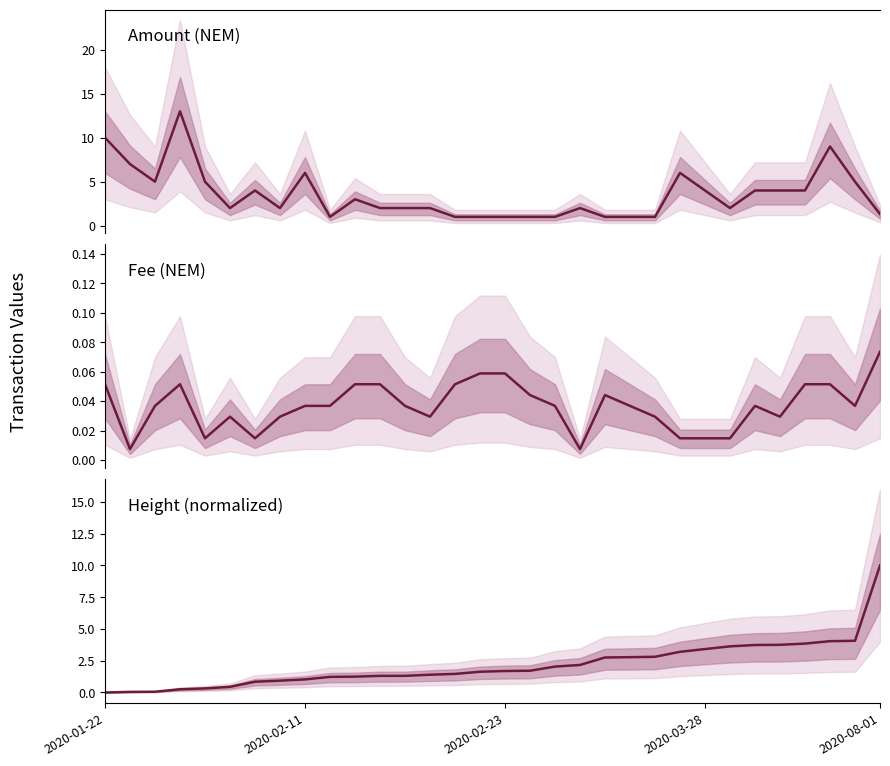

How many lines are shown in the chart?

3